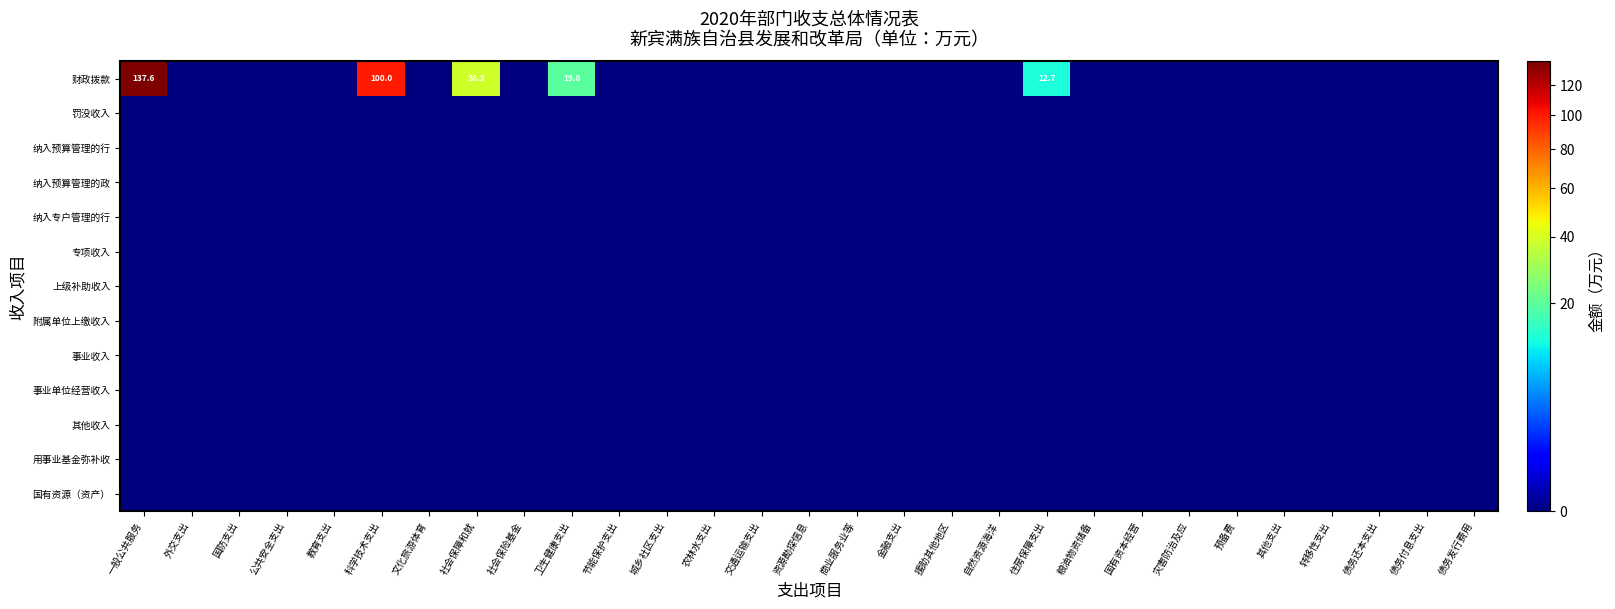

Read the 财政拨款 value at 卫生健康支出.

19.8